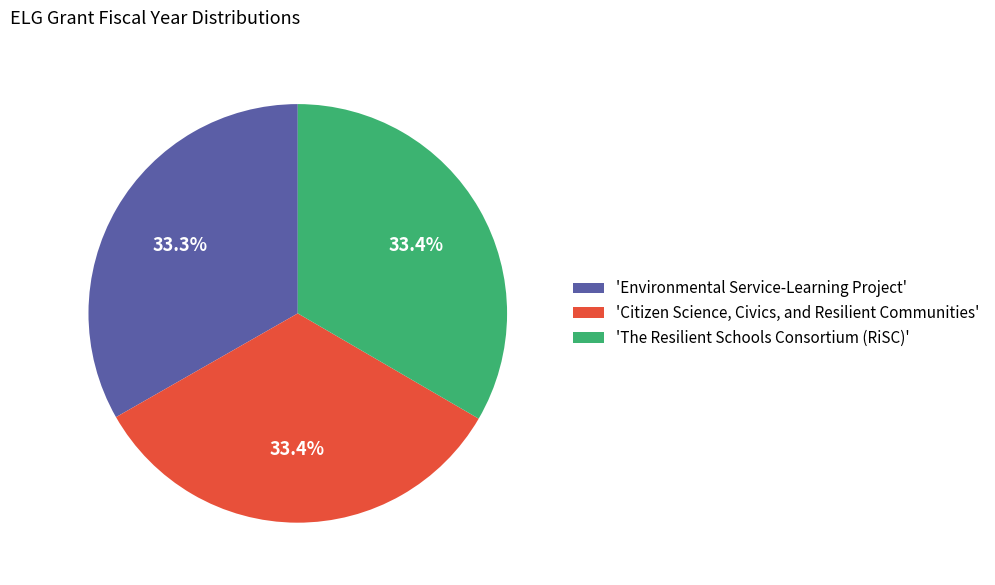

Count the number of slices in the pie.

3